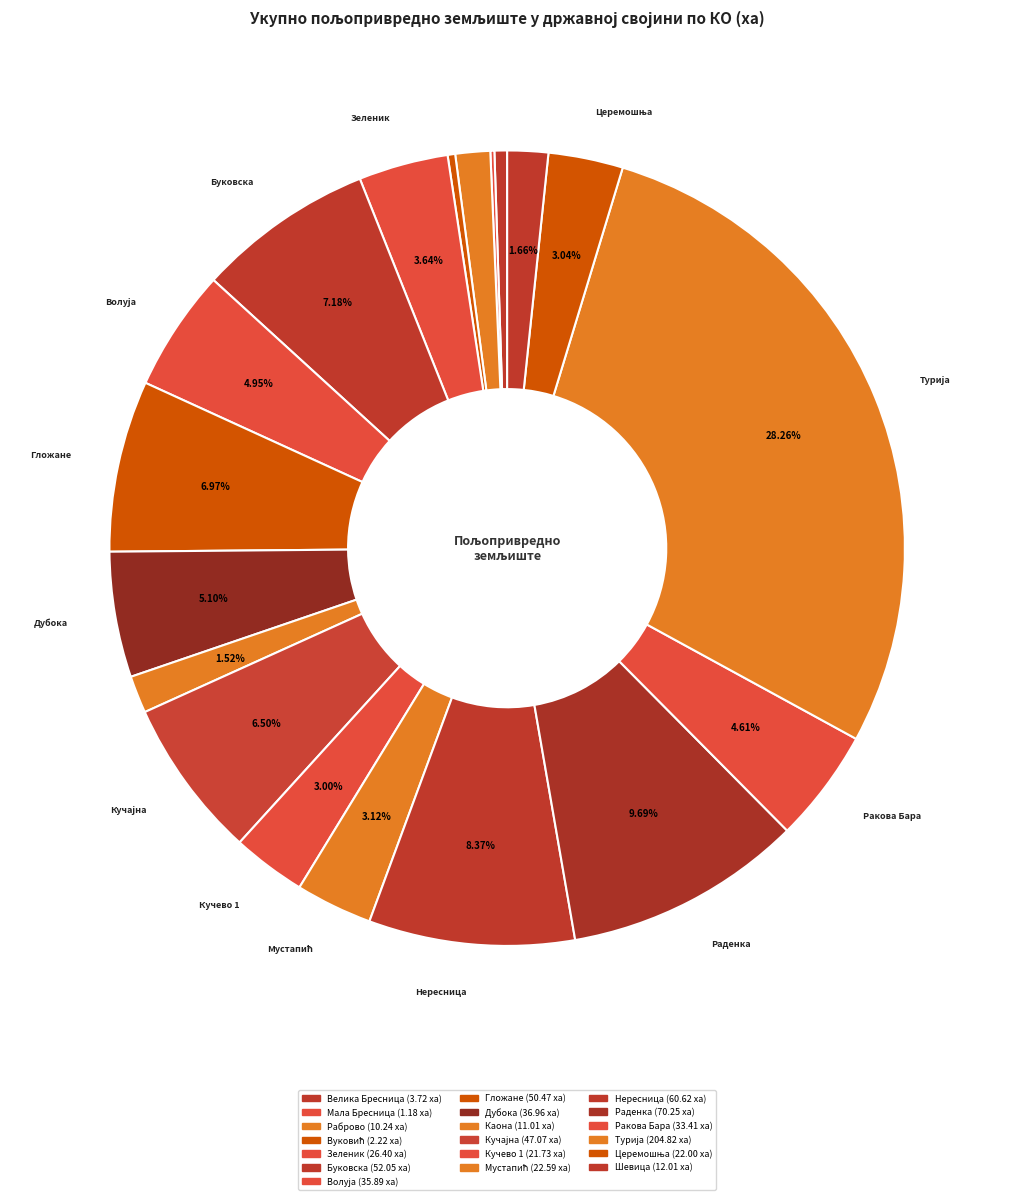

Which slice is the largest?

Турија